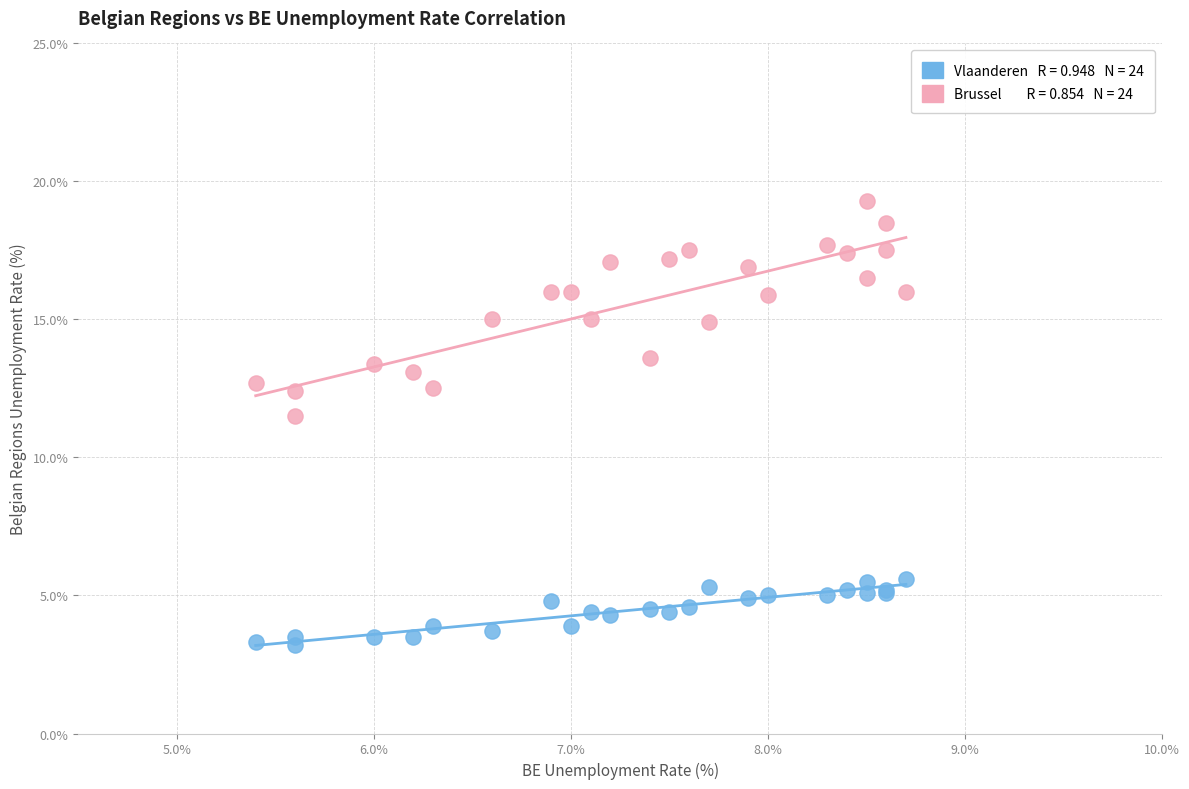

Across all series, what Y value is closest to 11?

11.5